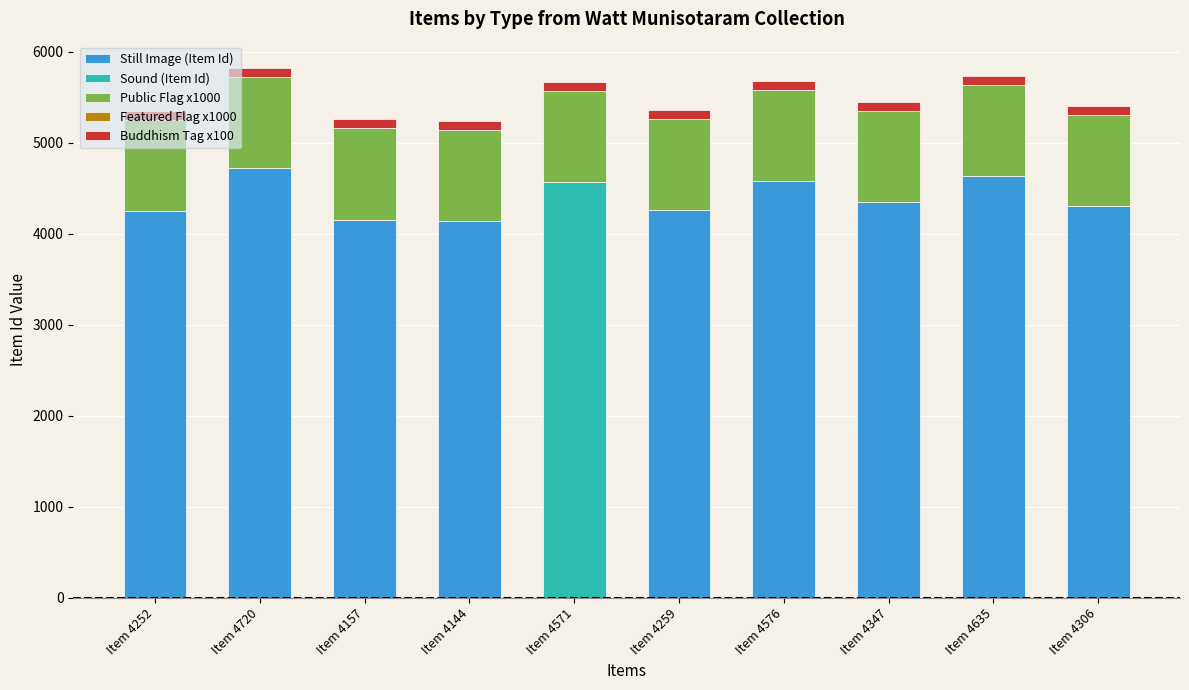

The Still Image (Item Id) series shows 0 at Item 4571. True or false?

True